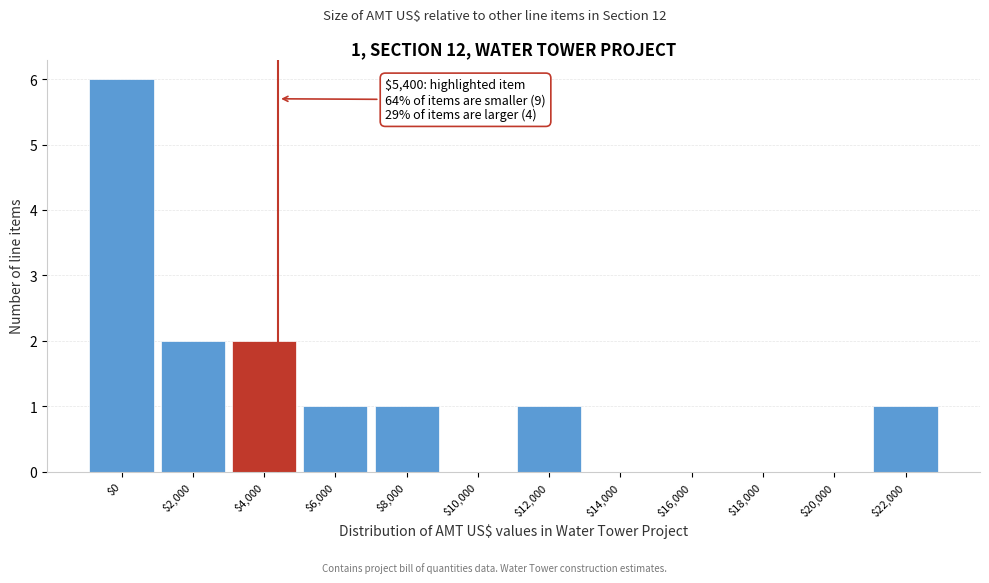

Which category has the highest value across all series?

$0